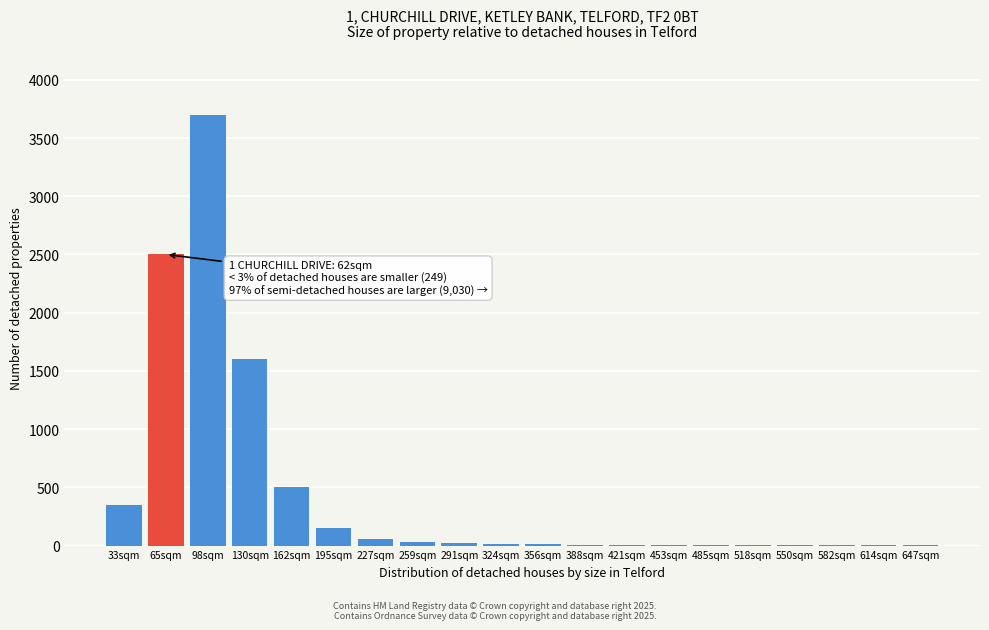

The value at 65sqm is 3279. True or false?

False